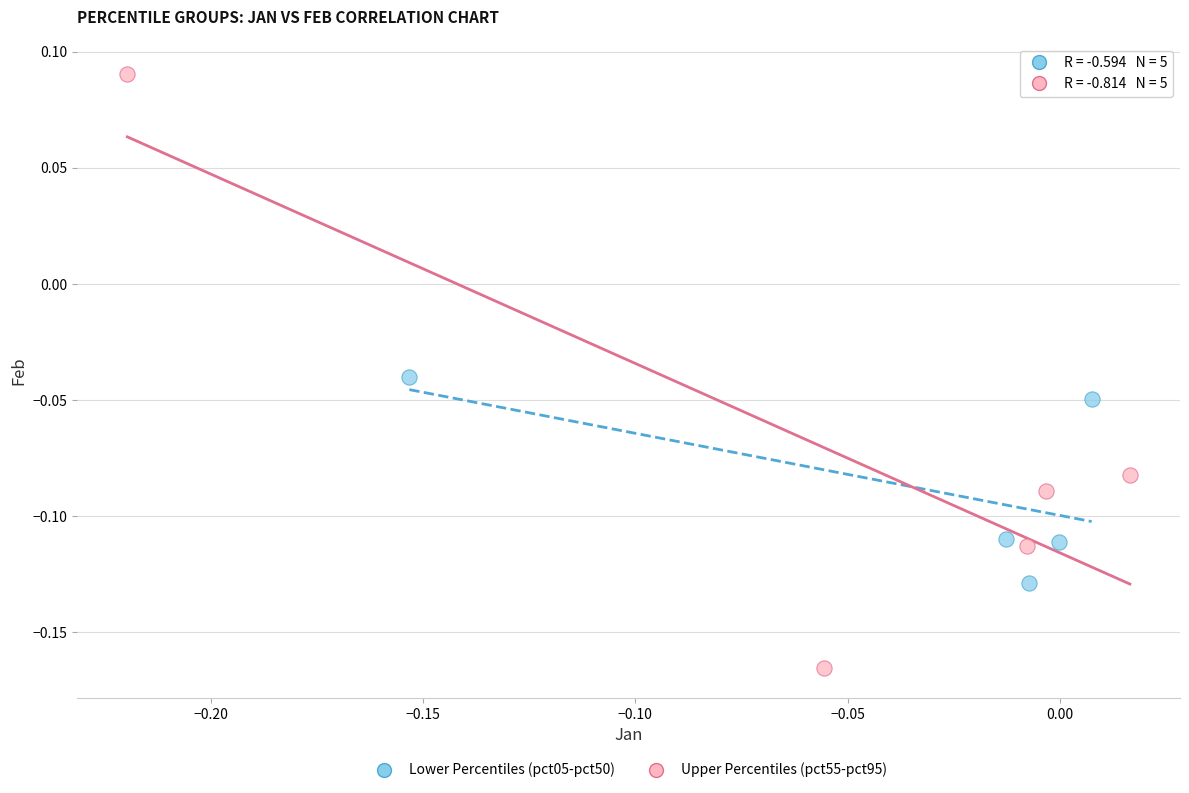

Which series contains the lowest Y value?

Upper Percentiles (pct55-pct95)